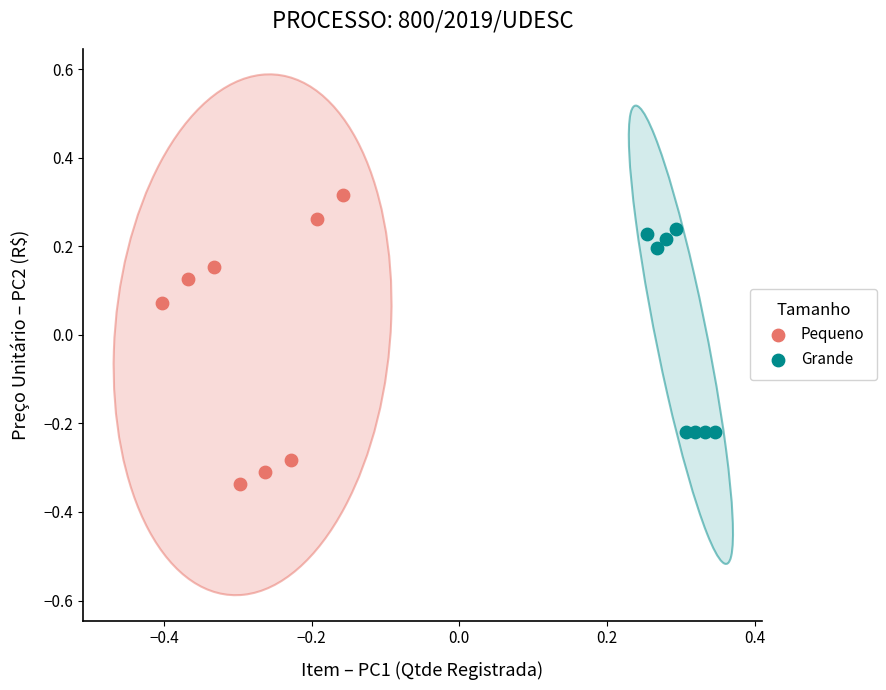

Which series has the widest spread of Y values?

Pequeno